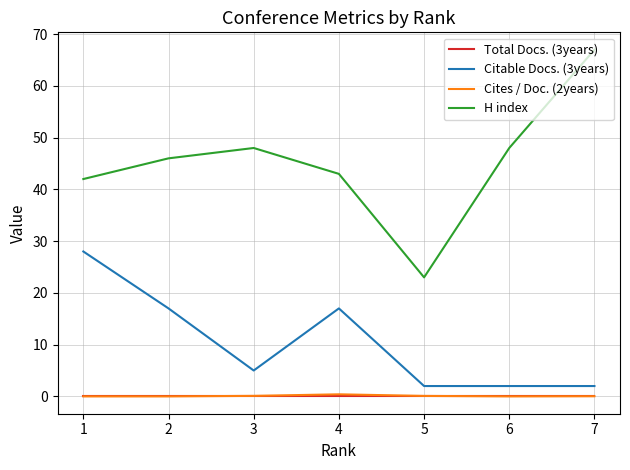

Which series has the largest total across all categories?

H index